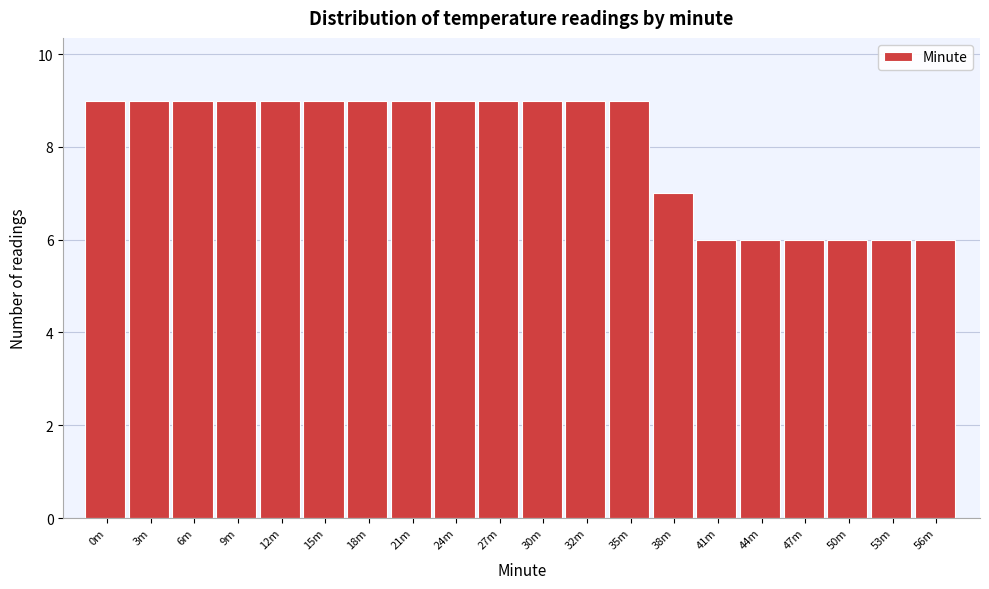

Reading left to right, extract all data points from this chart.

0m=9	3m=9	6m=9	9m=9	12m=9	15m=9	18m=9	21m=9	24m=9	27m=9	30m=9	32m=9	35m=9	38m=7	41m=6	44m=6	47m=6	50m=6	53m=6	56m=6